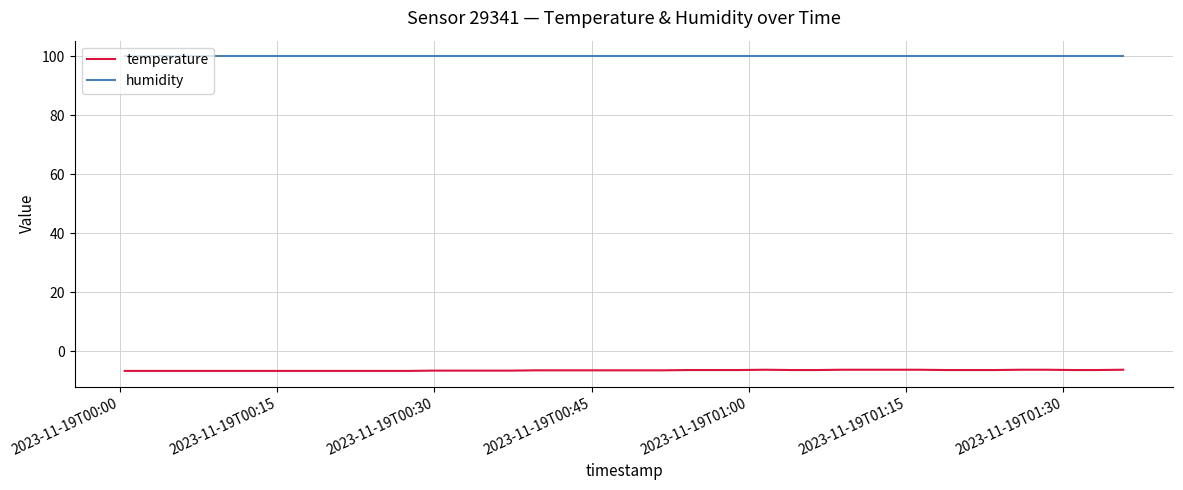

Which series has the largest total across all categories?

humidity